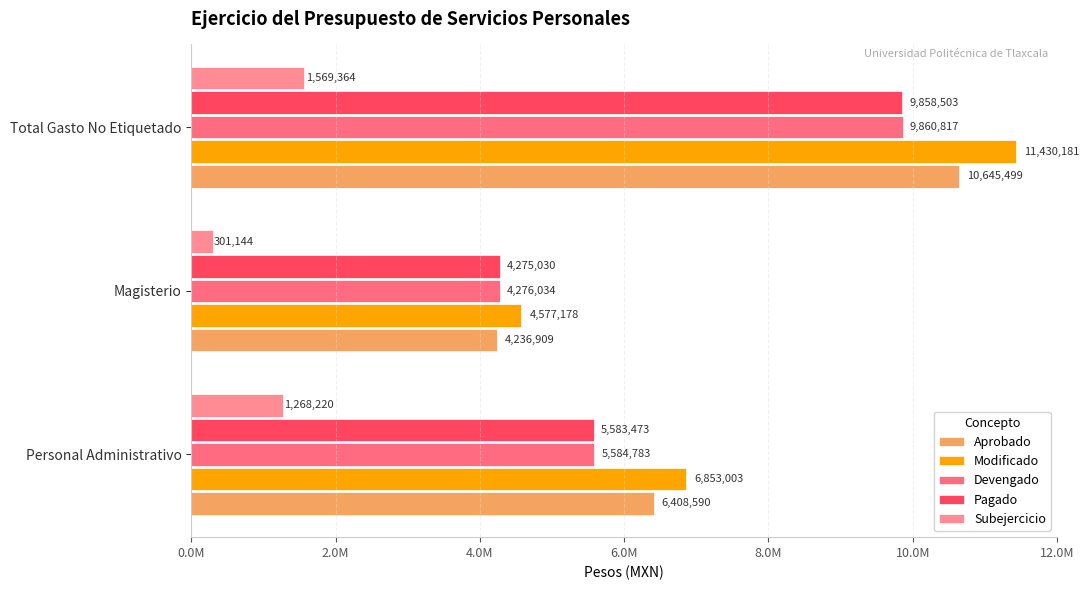

What is the highest value of the Modificado series?

11430181